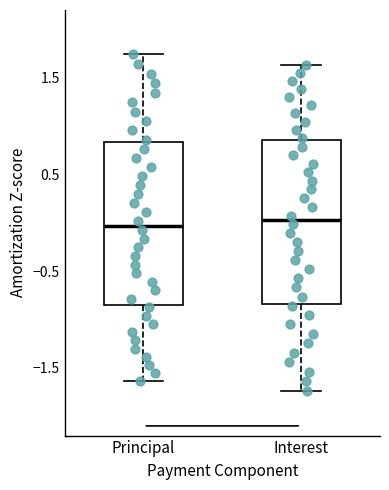

Where does the median line of the box for Interest sit on the y-axis? The values are not printed on the chart, so give them approximately, as read against the axis.

0.0